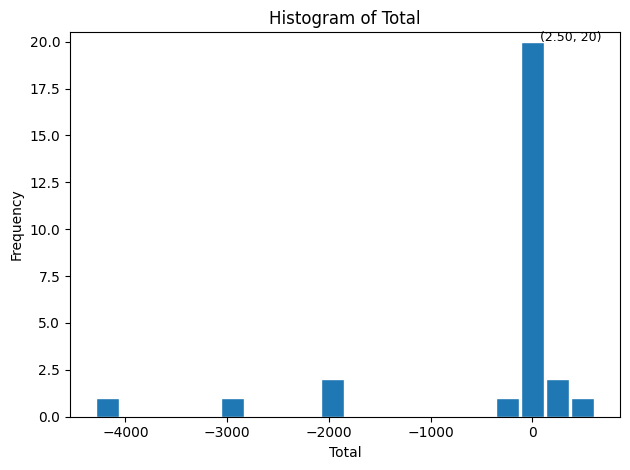

Read against the x-axis, roughly where is the centre of the tallest bar?

0